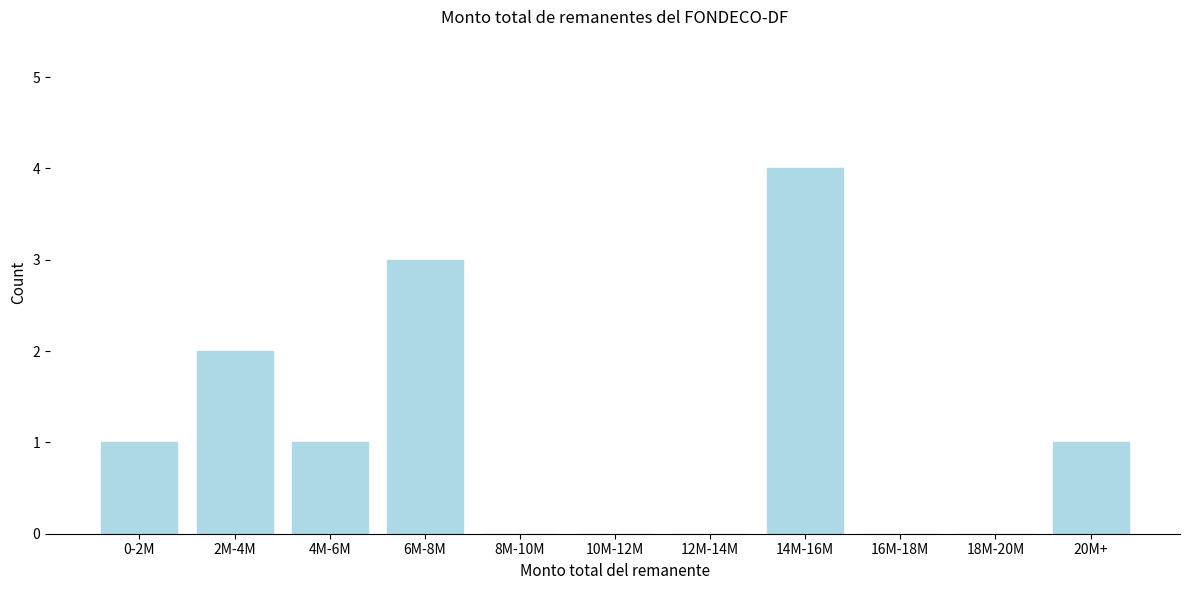

Reading left to right, extract all data points from this chart.

0-2M=1	2M-4M=2	4M-6M=1	6M-8M=3	8M-10M=0	10M-12M=0	12M-14M=0	14M-16M=4	16M-18M=0	18M-20M=0	20M+=1